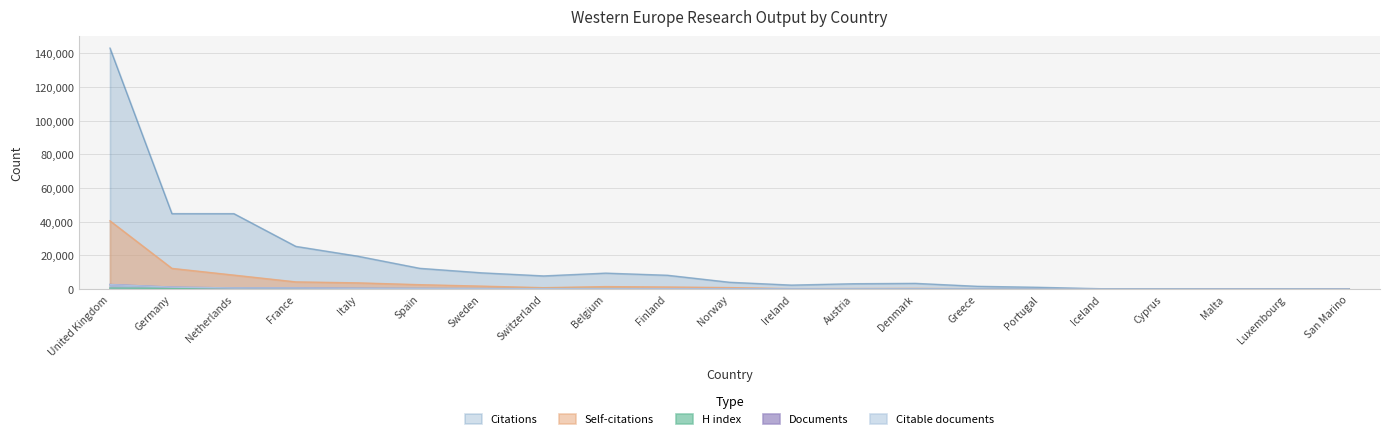

Is it true that H index equals 209 at Norway?

True